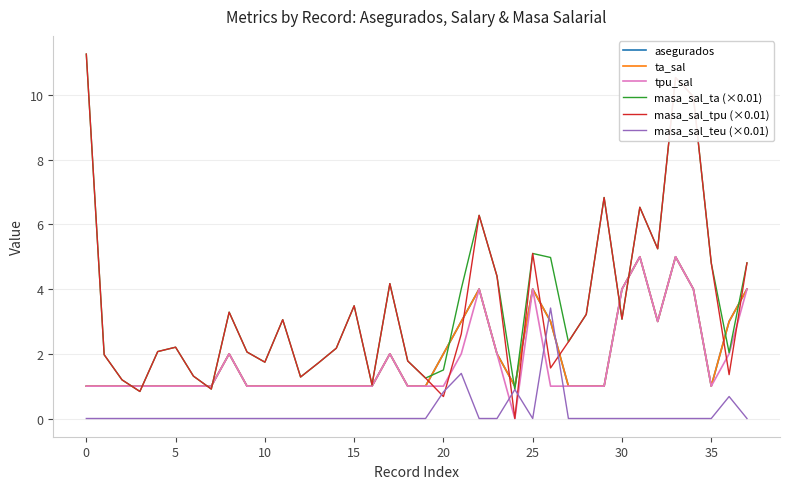

True or false: ta_sal and tpu_sal intersect in this chart.

False